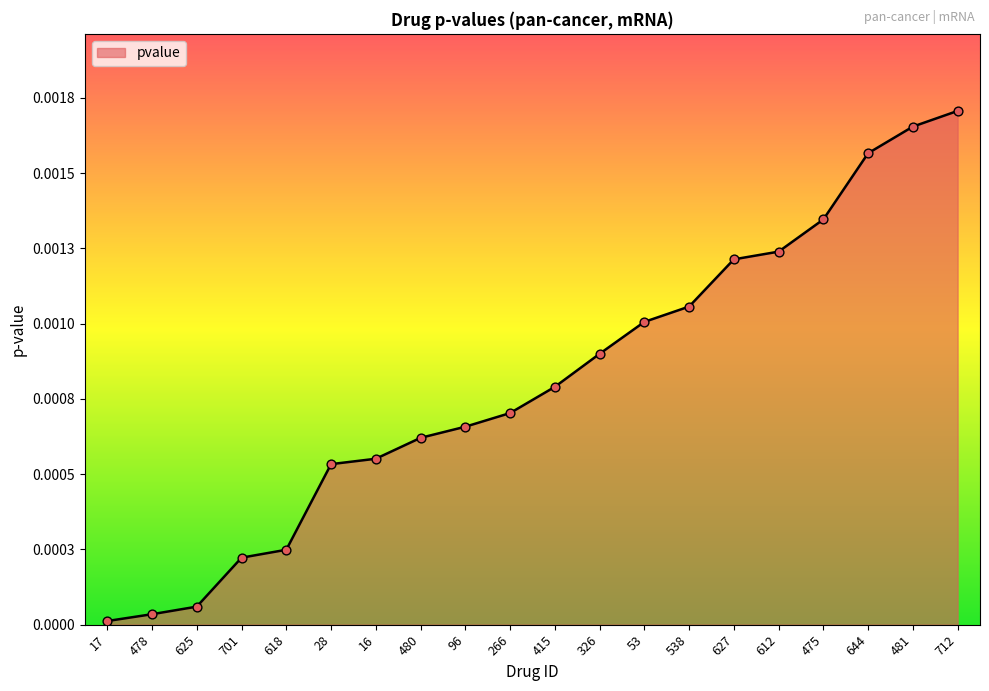

Is this an area chart (filled region under the line)?

Yes